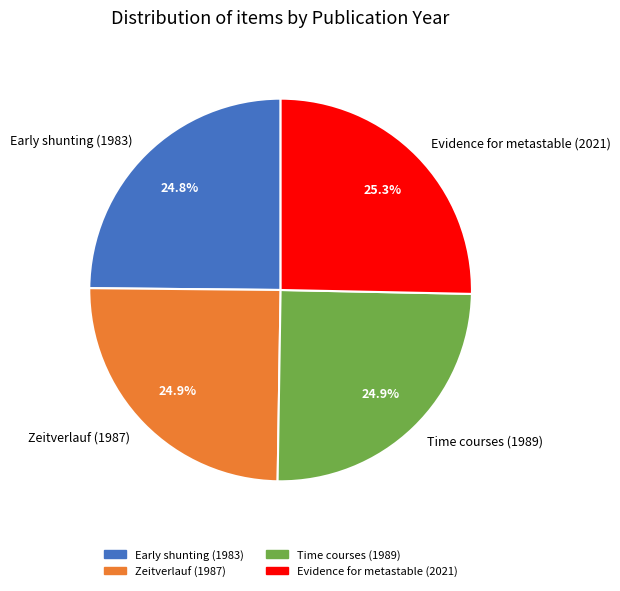

What portion of the pie excludes Zeitverlauf (1987)?

75.1%